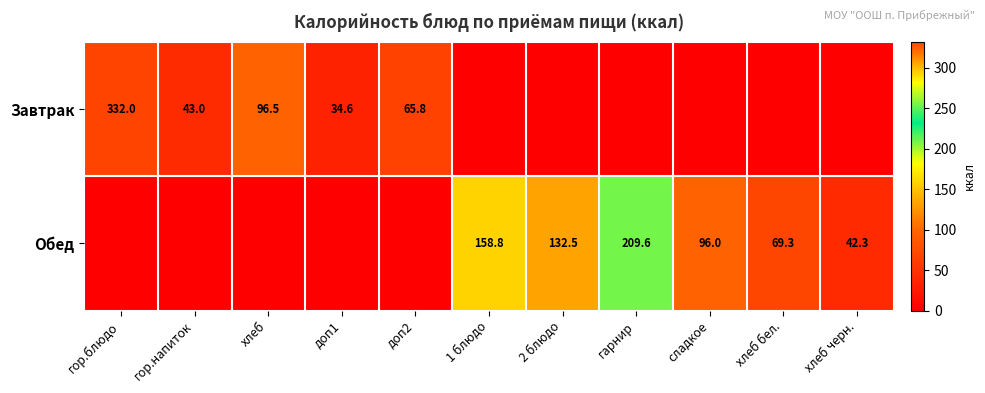

At how many categories does at least one series exceed 69?

7